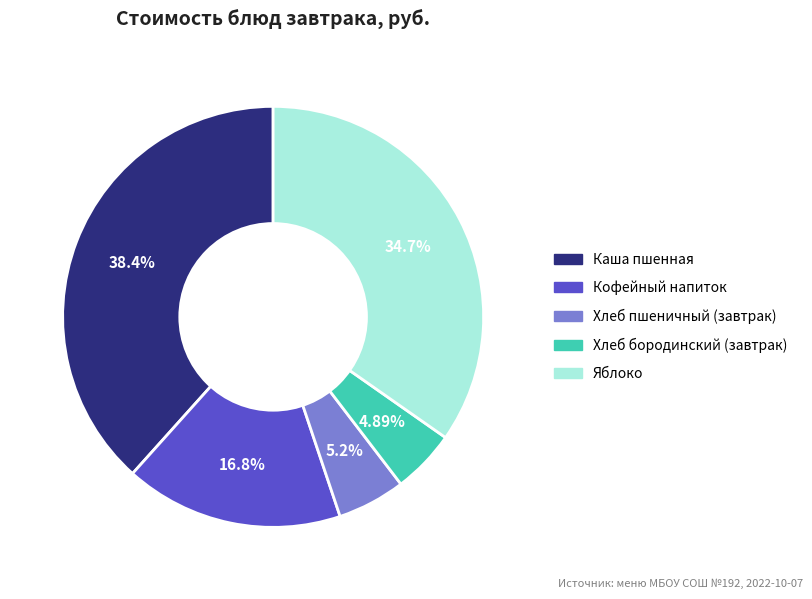

To the nearest percent, what is the difference between the Каша пшенная and Хлеб бородинский (завтрак) slice percentages?

33%